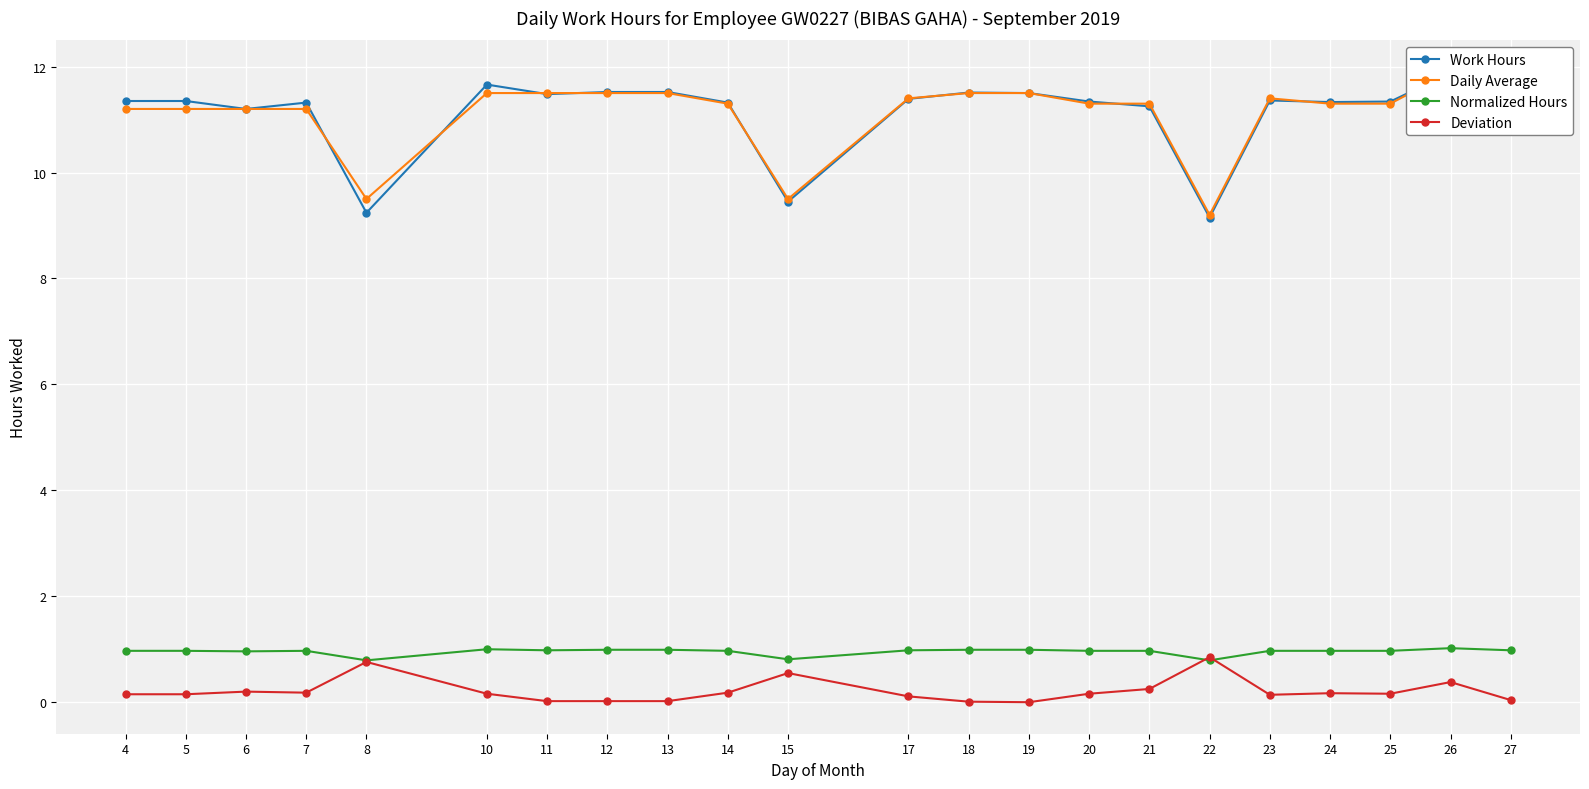

How many distinct data groups are displayed?

4